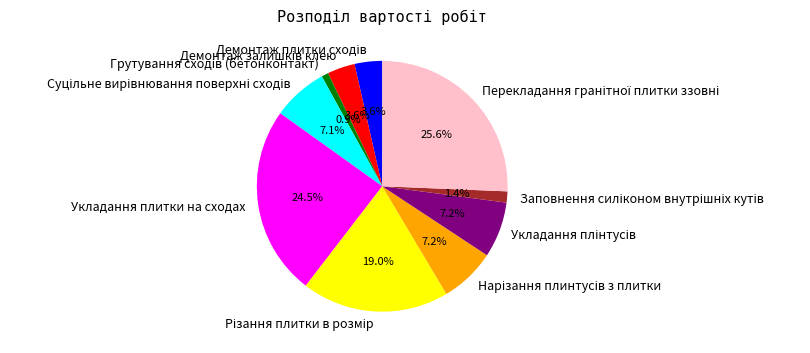

Is there any slice that represents more than half of the pie?

No